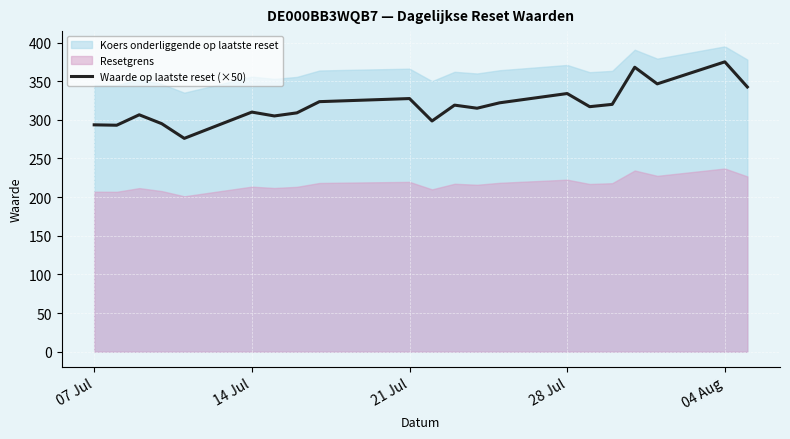

Is it true that Waarde op laatste reset (×50) equals 202.2 at 28 Jul?

False